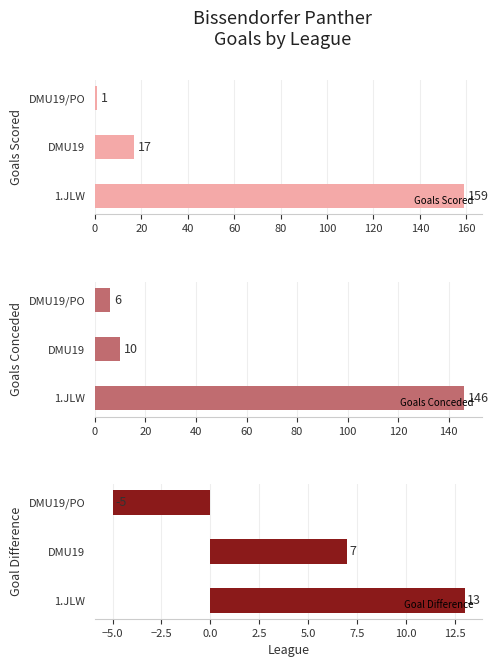

What is the highest value of the Goals Scored series?

159